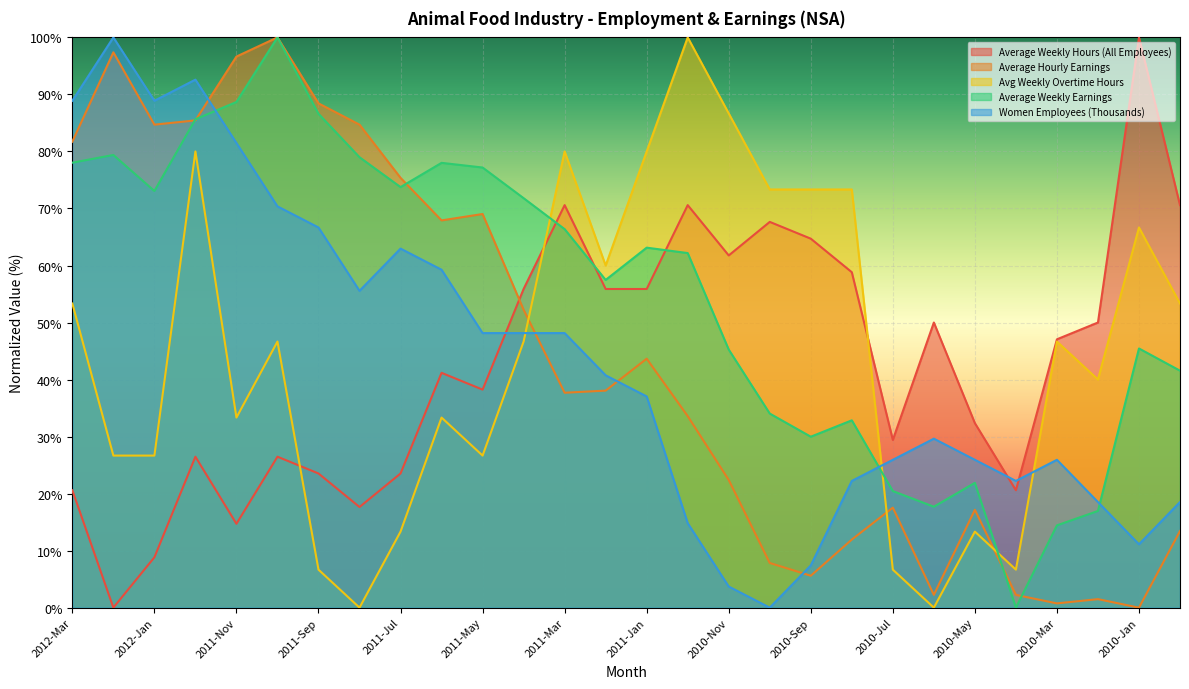

At which label does Women Employees (Thousands) first exceed 40?

2012-Mar